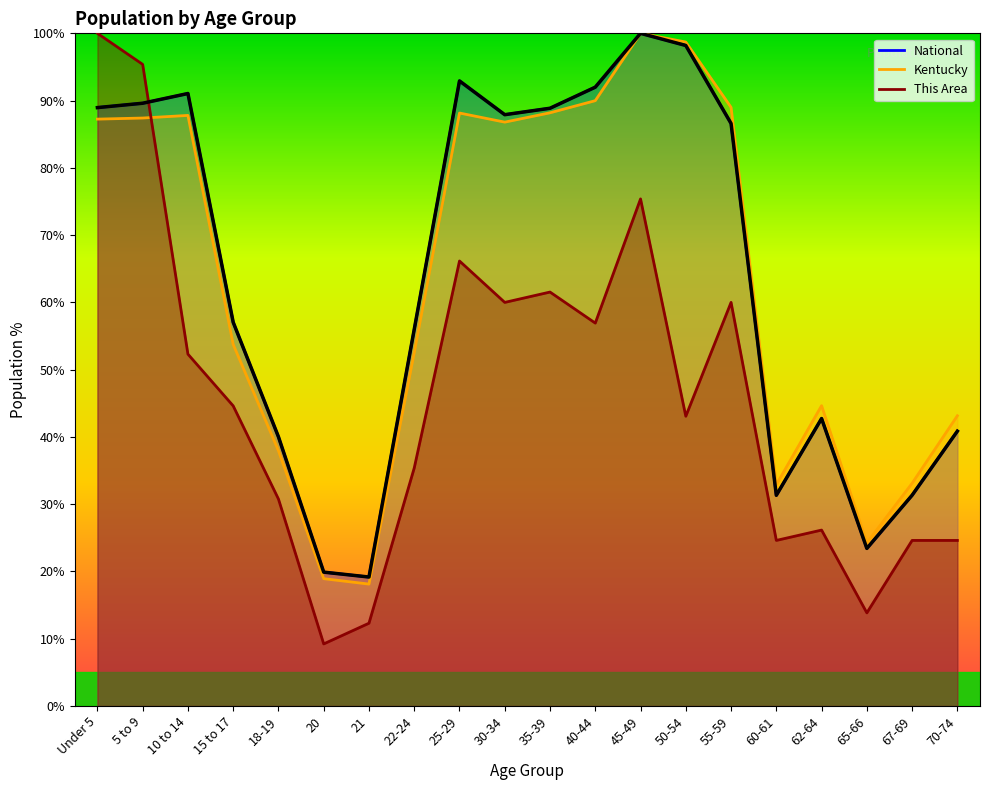

True or false: This Area and Kentucky intersect in this chart.

True